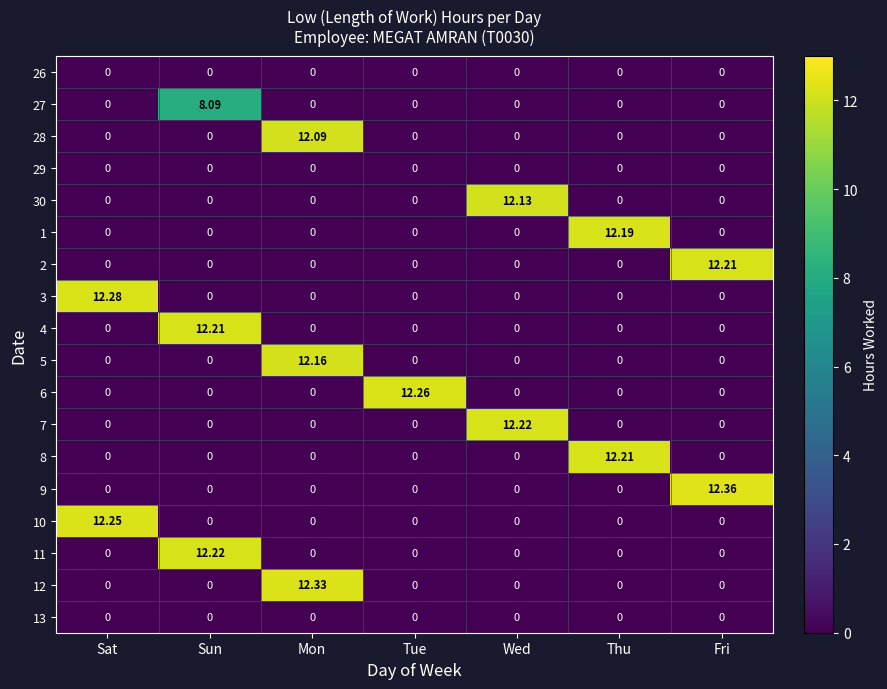

Which category has the highest value across all series?

Fri